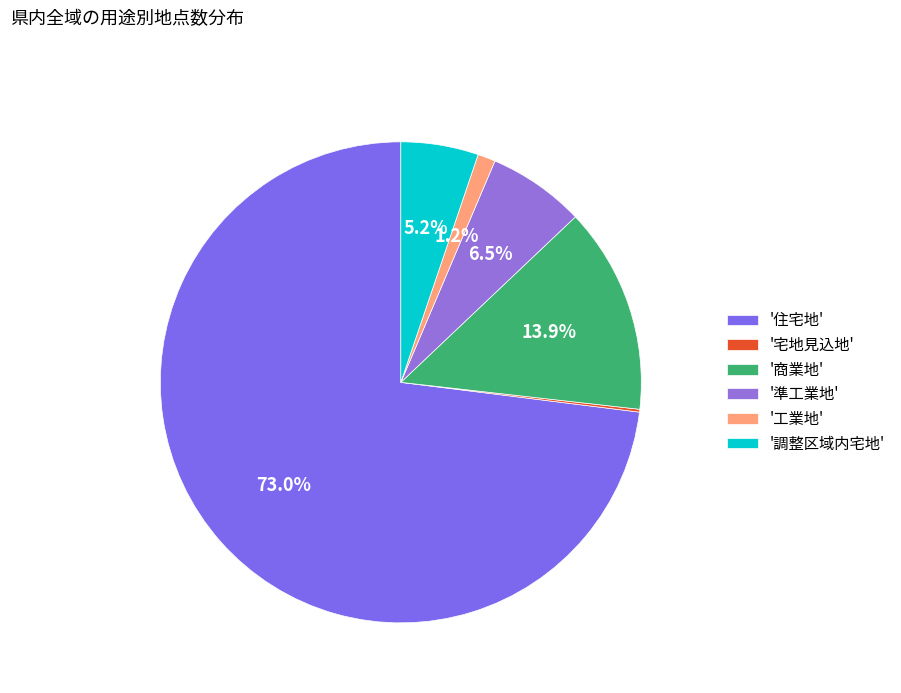

Which slice is the largest?

'住宅地'